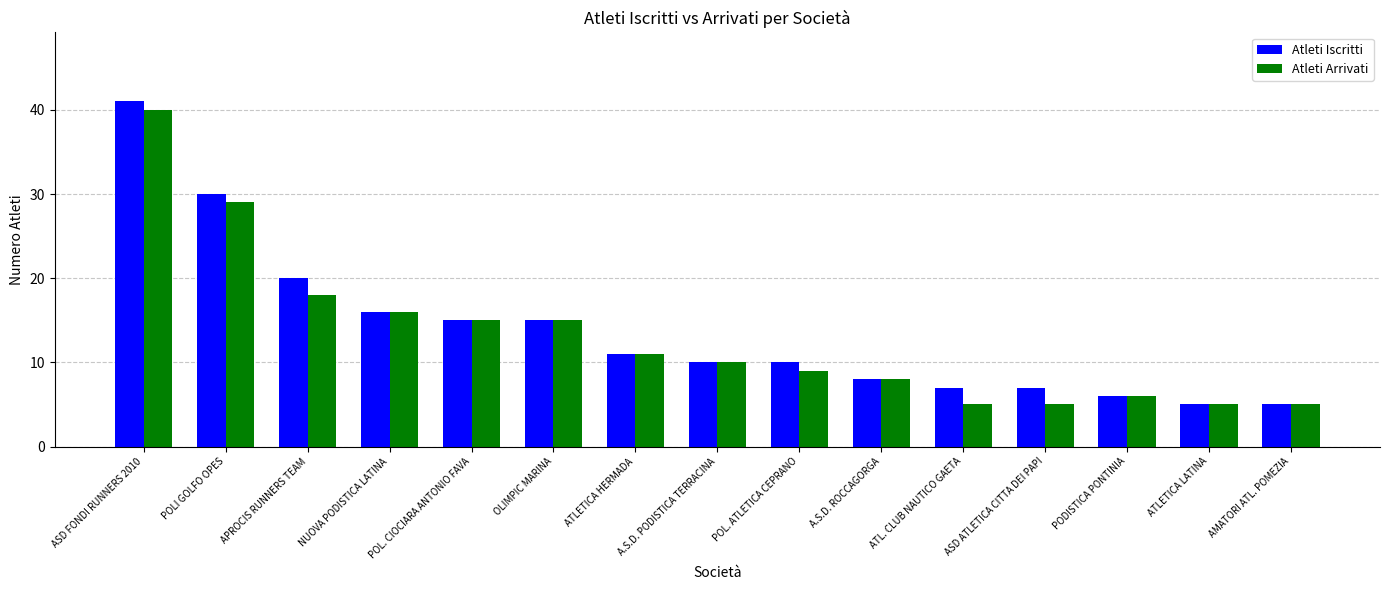

What is the sum of the Atleti Arrivati values at ATLETICA HERMADA and ASD FONDI RUNNERS 2010?

51